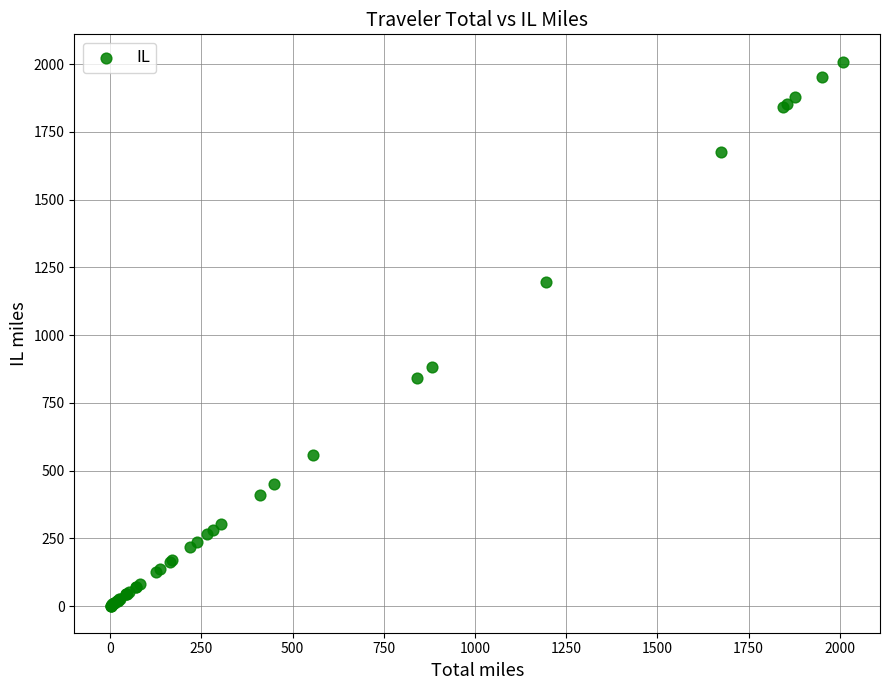

What Y value in the scatter plot is closest to 1006?

883.2